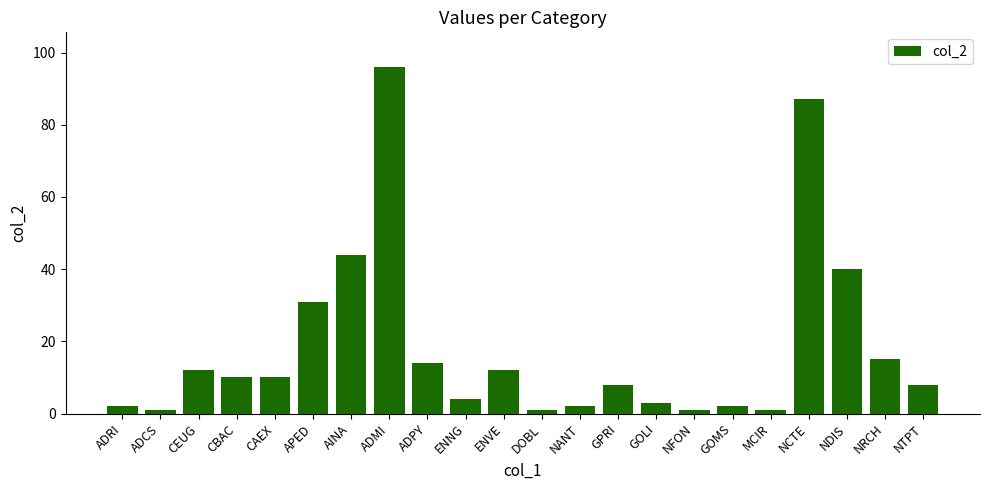

What is the maximum value shown in the chart?

96